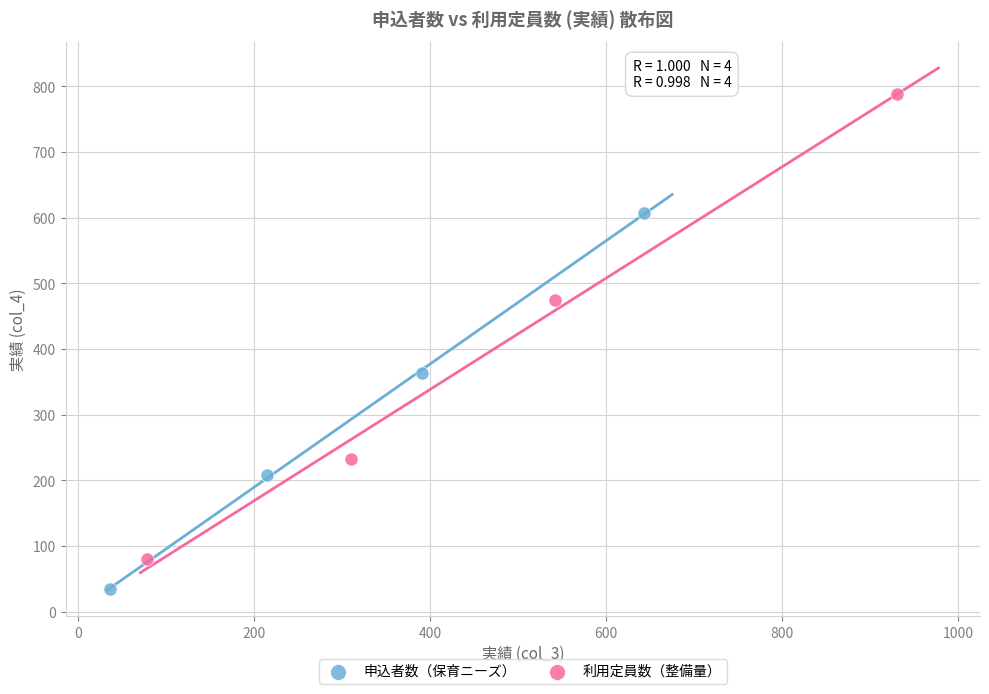

What are all the series names shown in the legend?

申込者数（保育ニーズ）, 利用定員数（整備量）